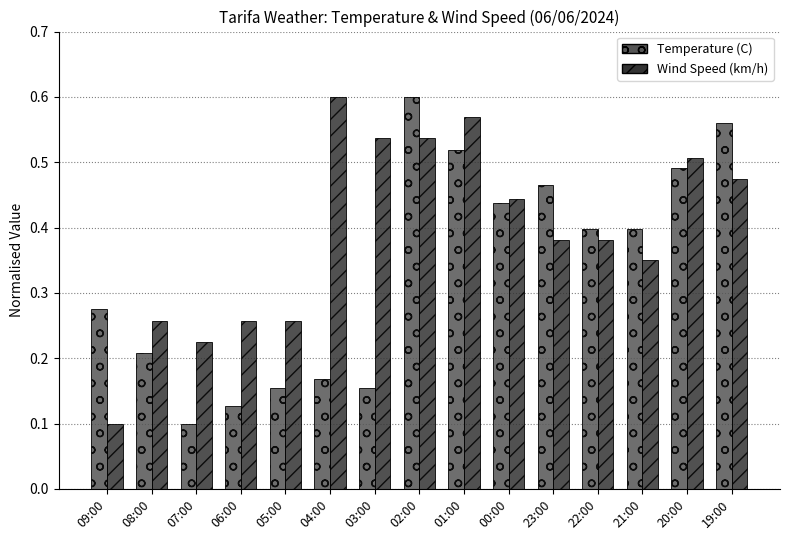

Where is Wind Speed (km/h) nearest to the value 0?

09:00